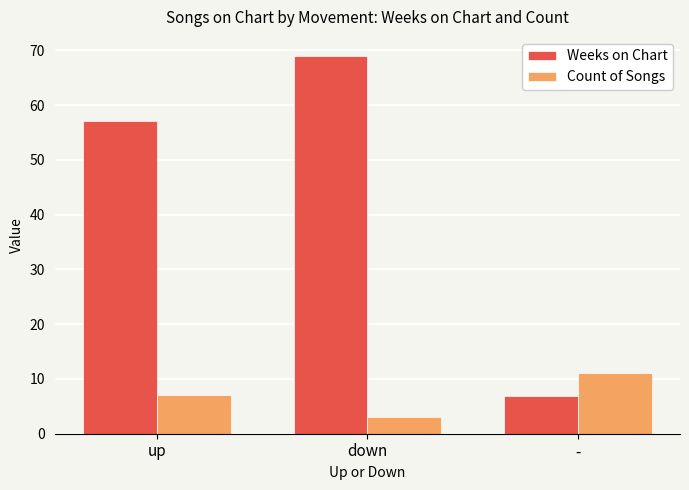

The Weeks on Chart series shows 57.1 at up. True or false?

True